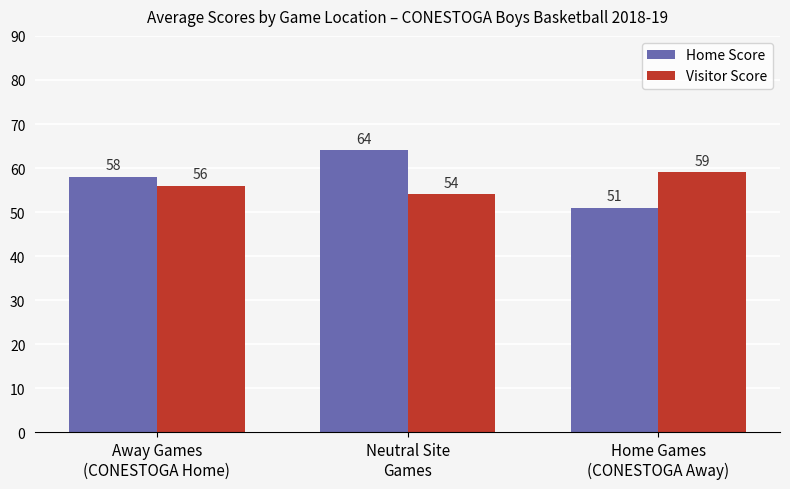

Is it true that Visitor Score equals 28 at Away Games
(CONESTOGA Home)?

False